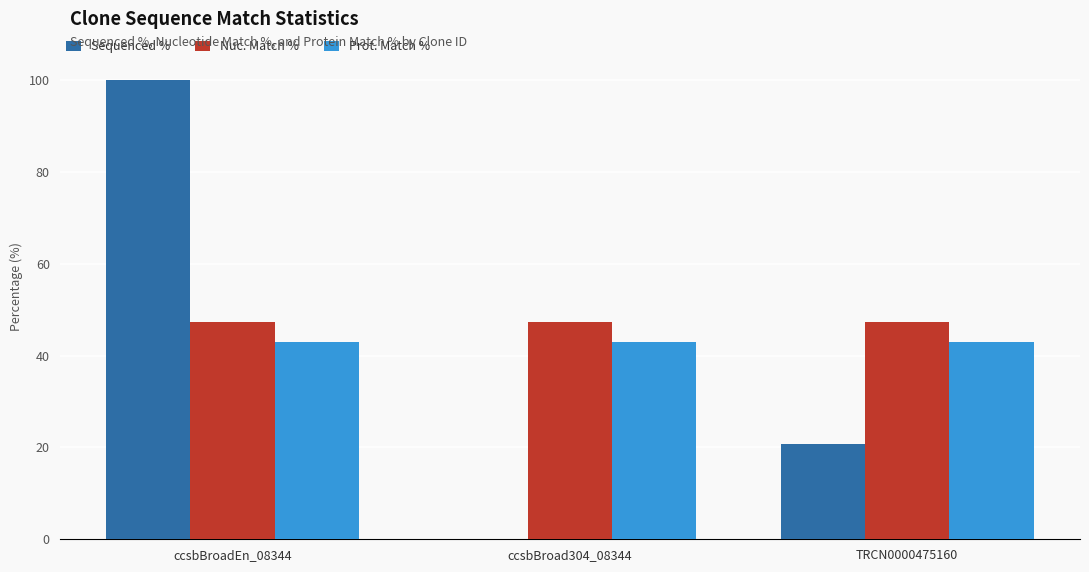

How many values in the Sequenced % series exceed 20?

2